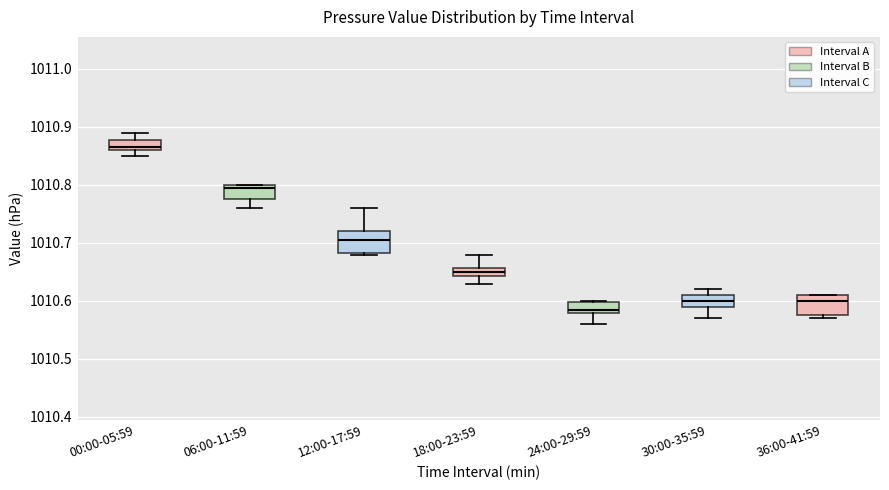

Reading left to right, transcribe this box plot: for each box, give where its median line is, the range the box spans, and where its two whiskers end, as read against the y-axis. The values are not printed on the chart, so give them approximately, as read against the axis.

00:00-05:59: median 1010.87, box 1010.86 to 1010.88, whiskers 1010.85 to 1010.89
06:00-11:59: median 1010.80 (just below the box's upper edge), box 1010.78 to 1010.80, whiskers 1010.76 to 1010.80
12:00-17:59: median 1010.71, box 1010.68 to 1010.72, whiskers 1010.68 to 1010.76
18:00-23:59: median 1010.65, box 1010.64 to 1010.66, whiskers 1010.63 to 1010.68
24:00-29:59: median 1010.59, box 1010.58 to 1010.60, whiskers 1010.56 to 1010.60
30:00-35:59: median 1010.60, box 1010.59 to 1010.61, whiskers 1010.57 to 1010.62
36:00-41:59: median 1010.60, box 1010.58 to 1010.61, whiskers 1010.57 to 1010.61